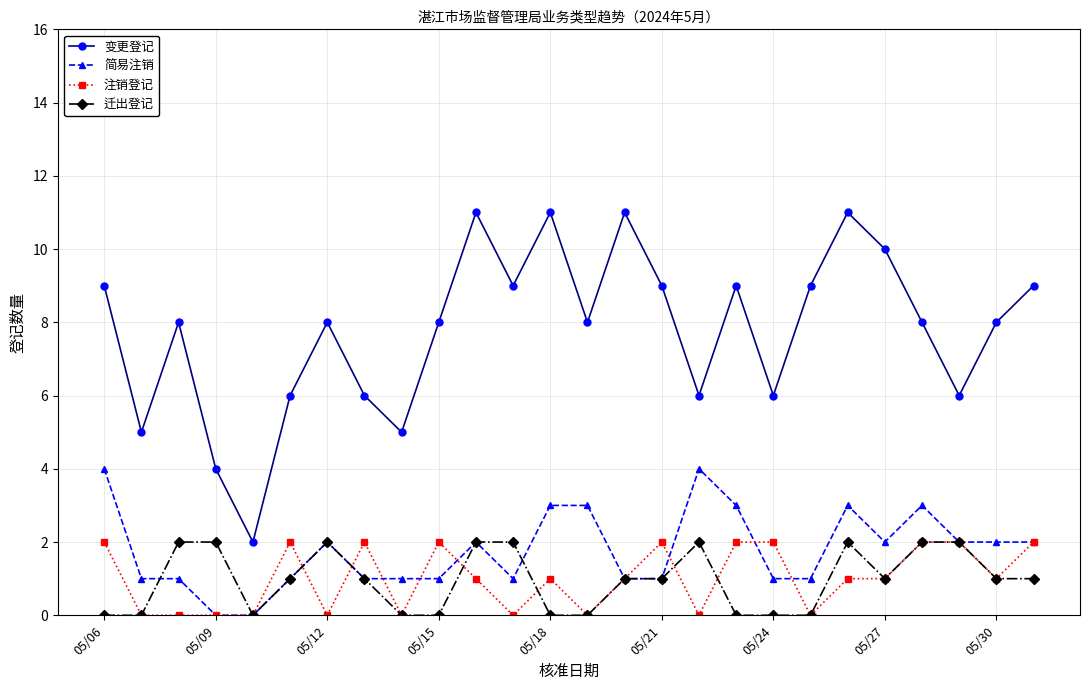

Which series has the largest range (max minus min)?

变更登记